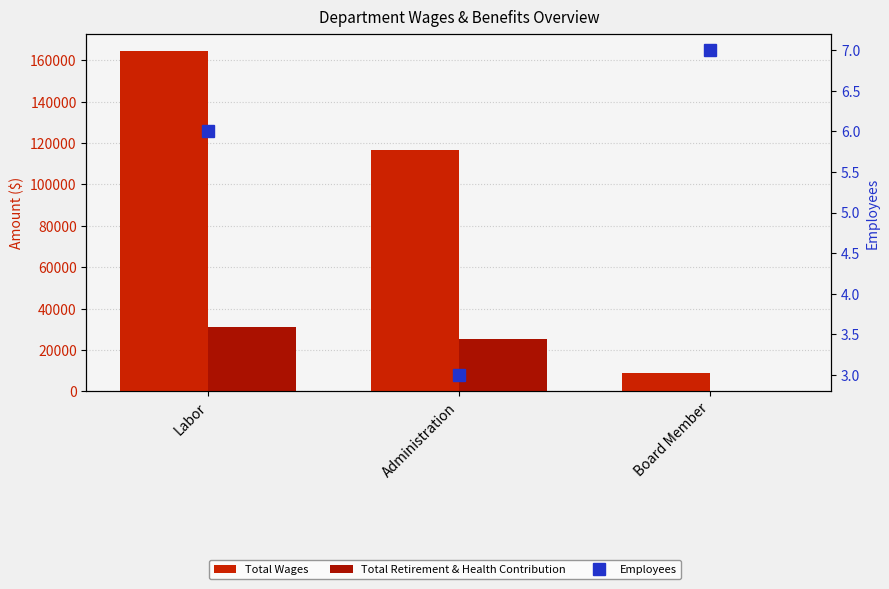

Which series changed the most between Labor and Board Member?

Total Wages